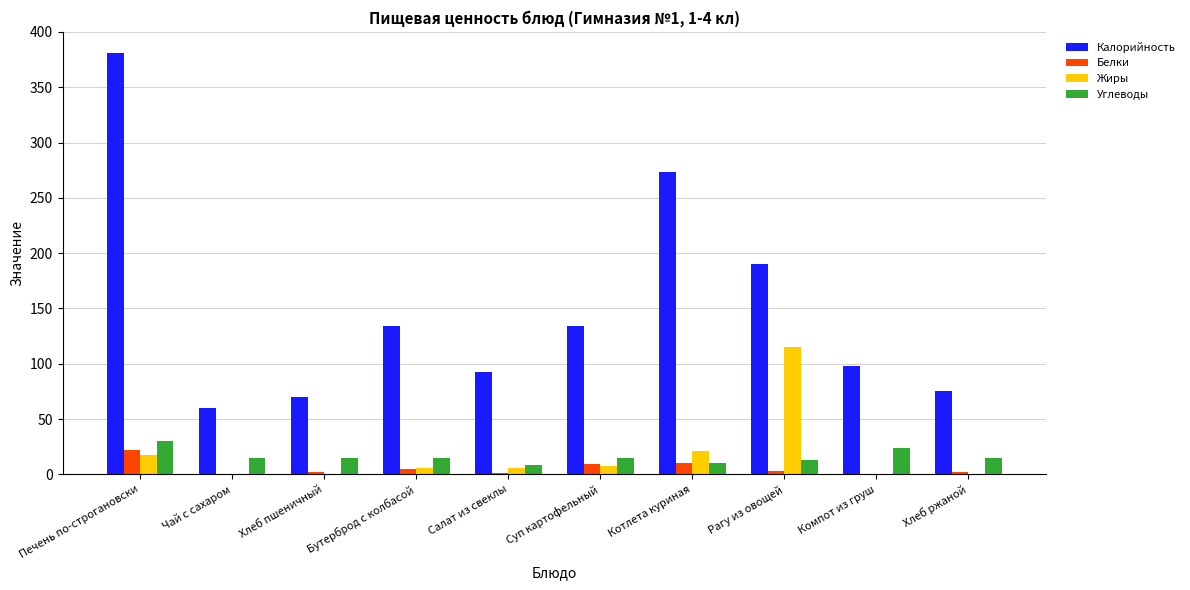

True or false: Калорийность has a value of 181.8 at Бутерброд с колбасой.

False